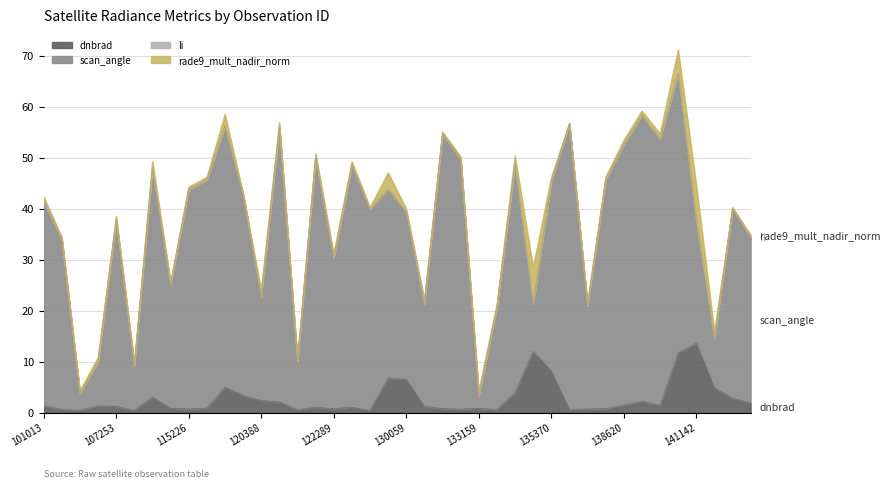

How many lines are shown in the chart?

4